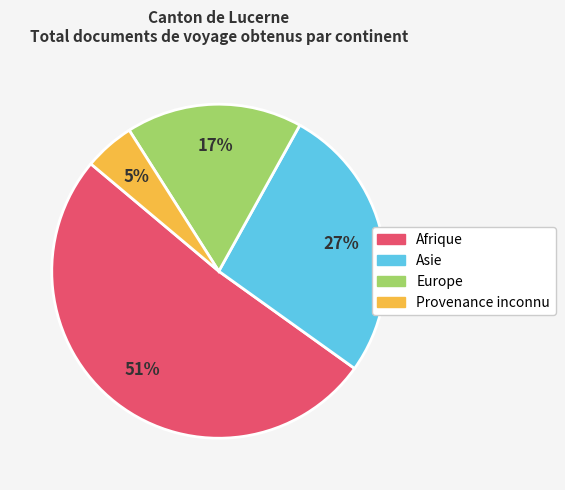

To the nearest percent, what is the difference between the largest and smallest slice percentages?

46%